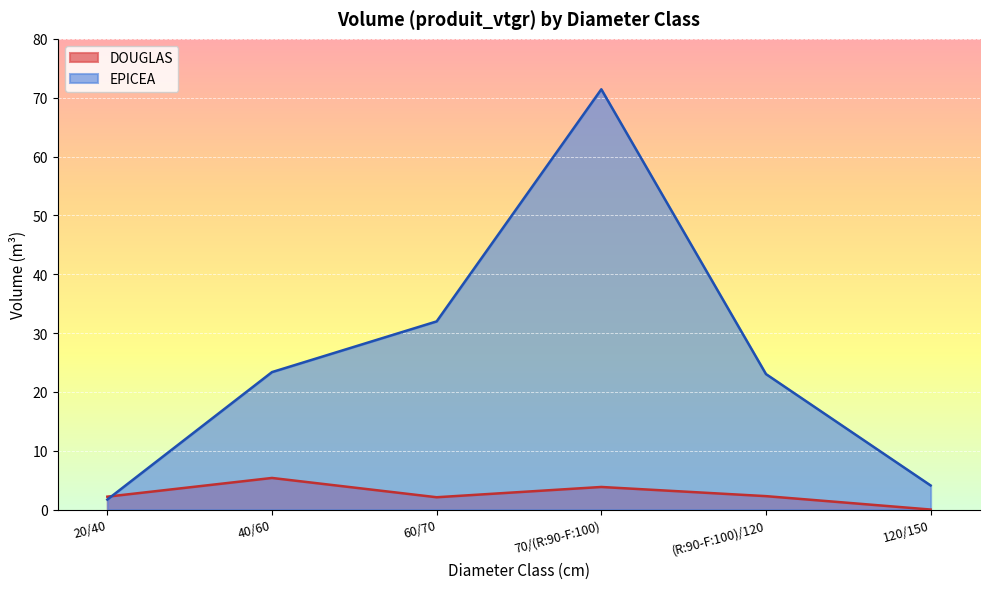

What position from the left is 60/70?

3